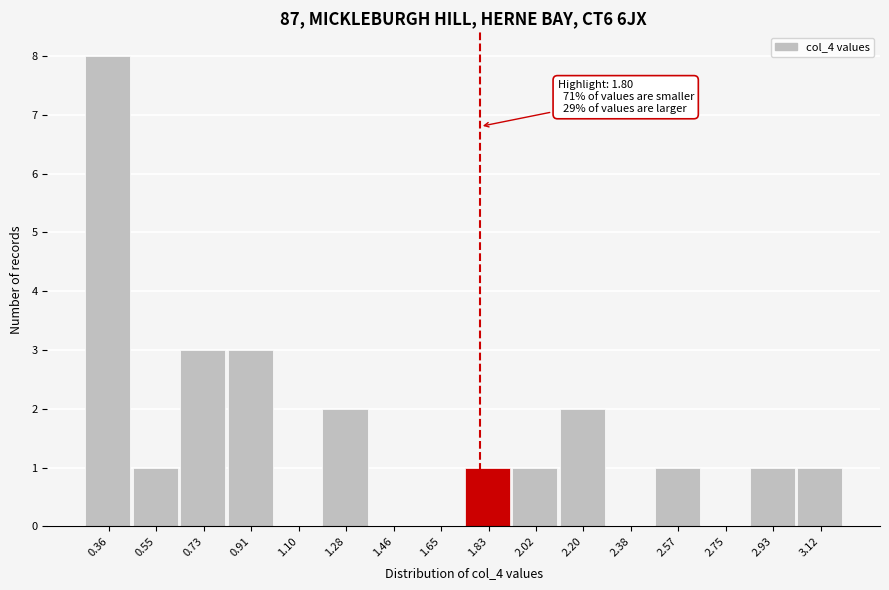

Over which range of the x-axis is the bar tallest?

0.28 to 0.46